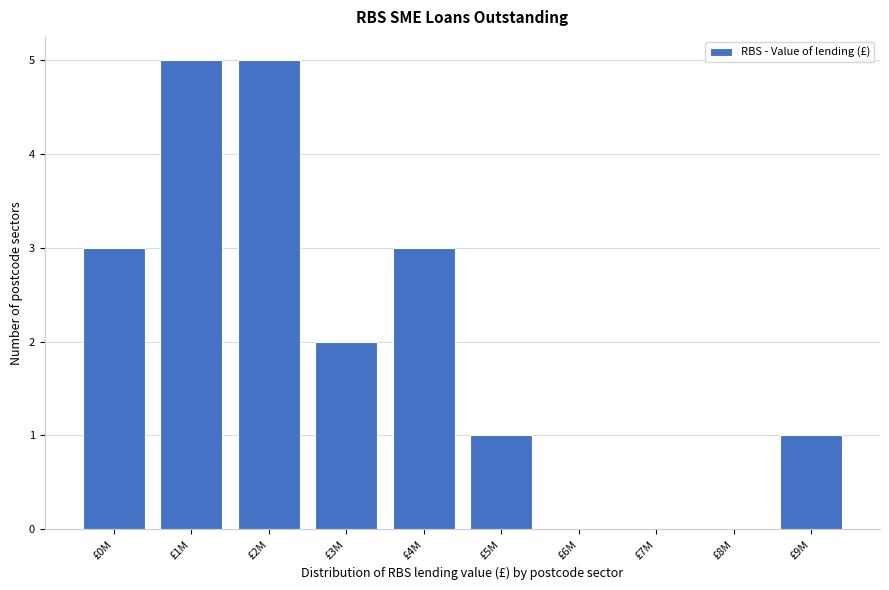

Reading right to left, extract all data points from this chart.

£9M=1	£8M=0	£7M=0	£6M=0	£5M=1	£4M=3	£3M=2	£2M=5	£1M=5	£0M=3